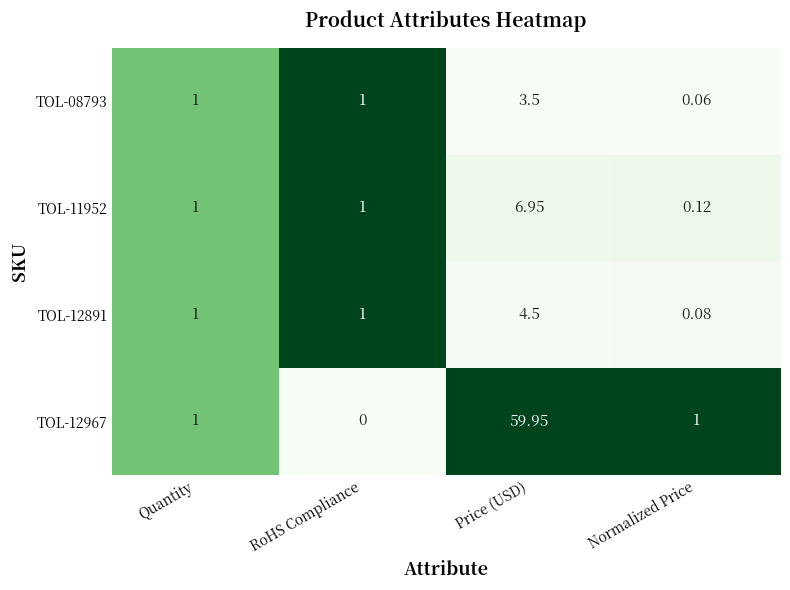

Which label corresponds to the smallest value in the chart?

RoHS Compliance